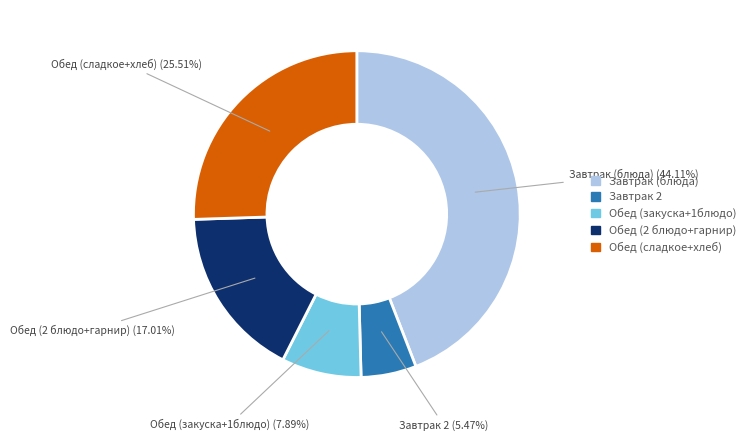

Is there any slice that represents more than half of the pie?

No